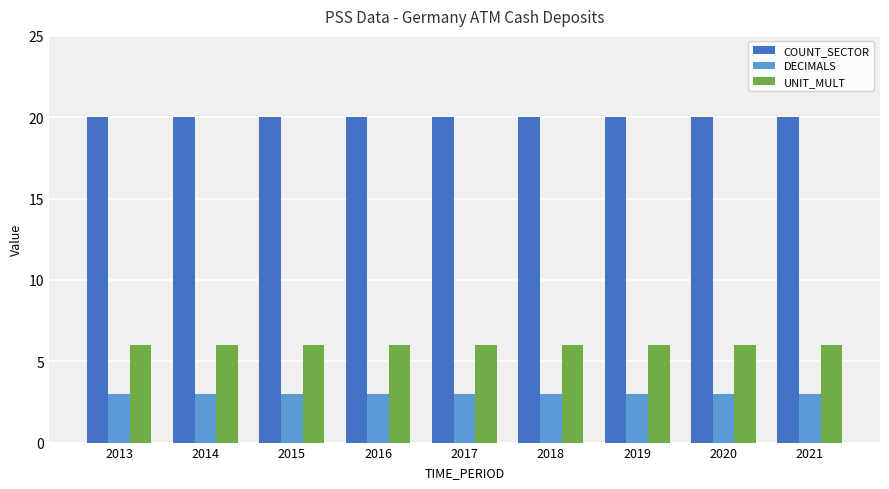

What are all the series names shown in the legend?

COUNT_SECTOR, DECIMALS, UNIT_MULT